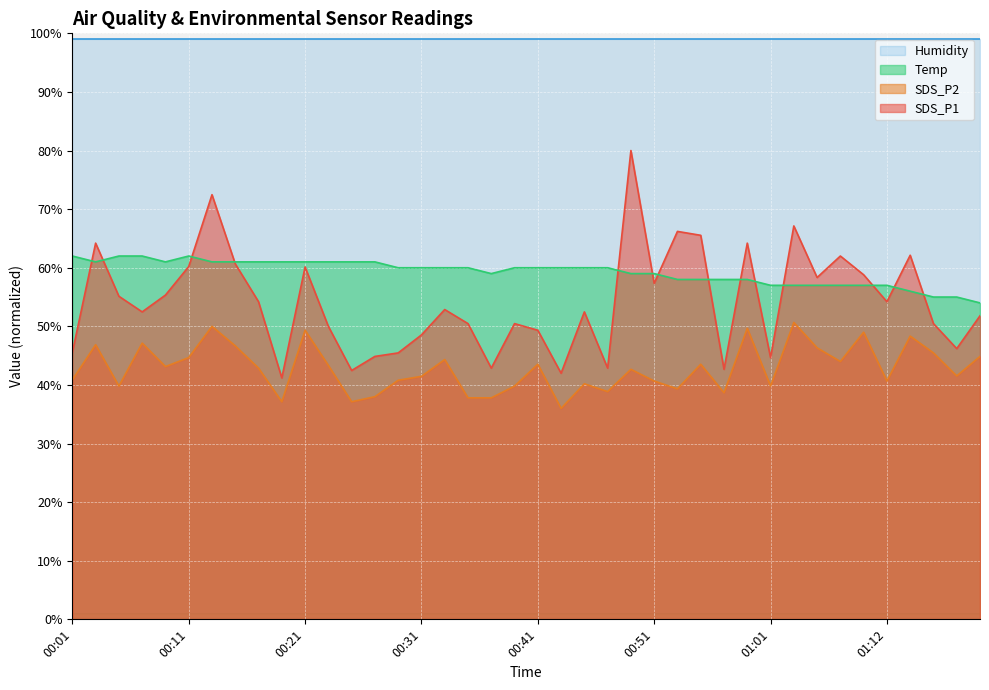

What is the approximate value of SDS_P1 at 01:01?

44.7